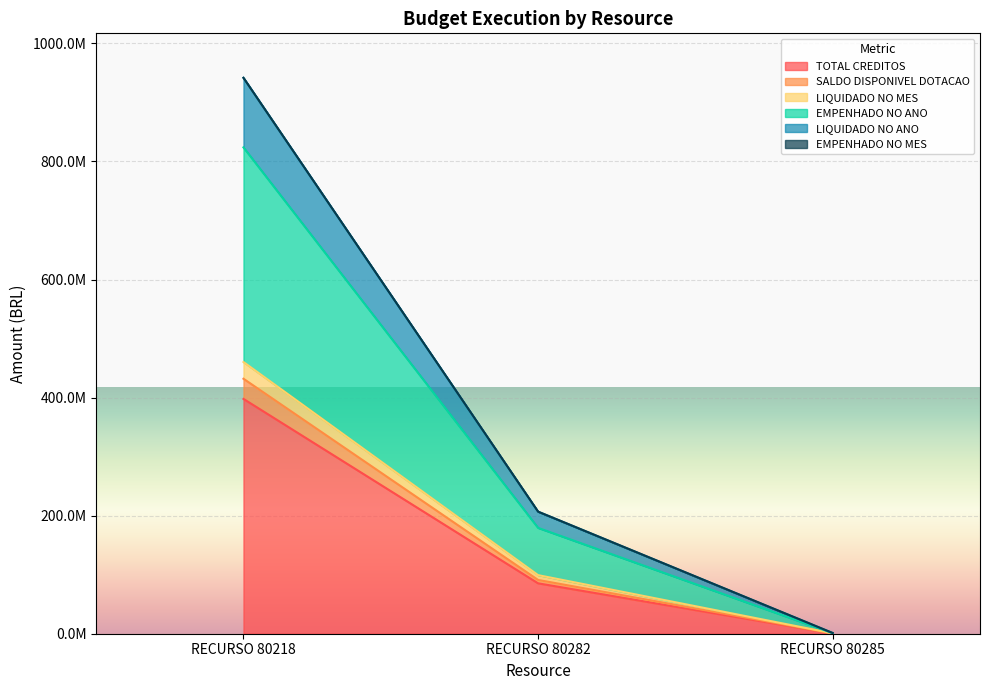

What is the minimum value for TOTAL CREDITOS?

355000.0